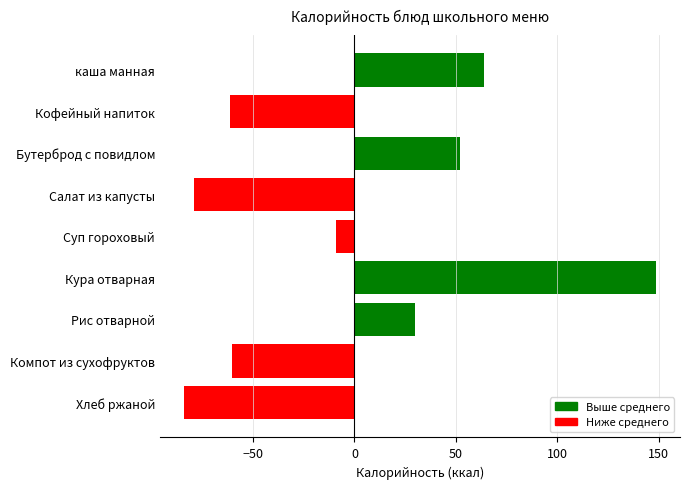

How many series are shown in this chart?

1